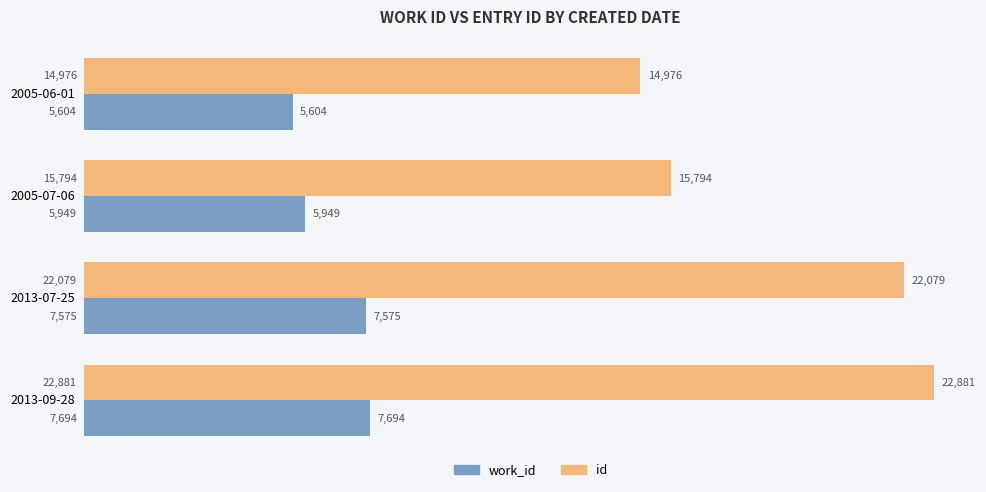

Is the value of id at 2013-07-25 greater than the value of work_id at 2013-07-25?

Yes